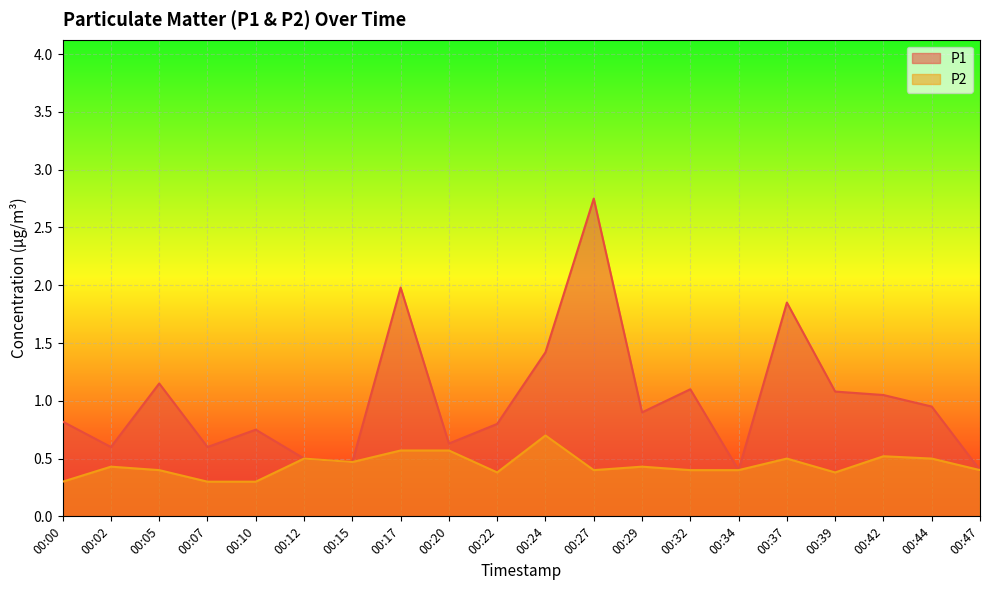

Which series has the widest spread of values?

P1